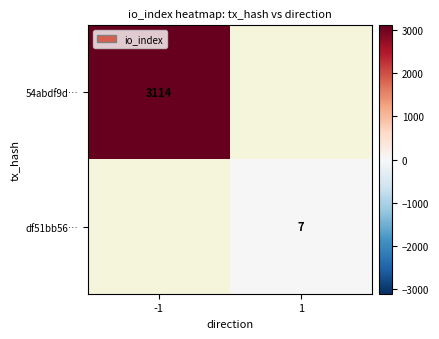

The value of df51bb56… at 1 is 3. True or false?

False